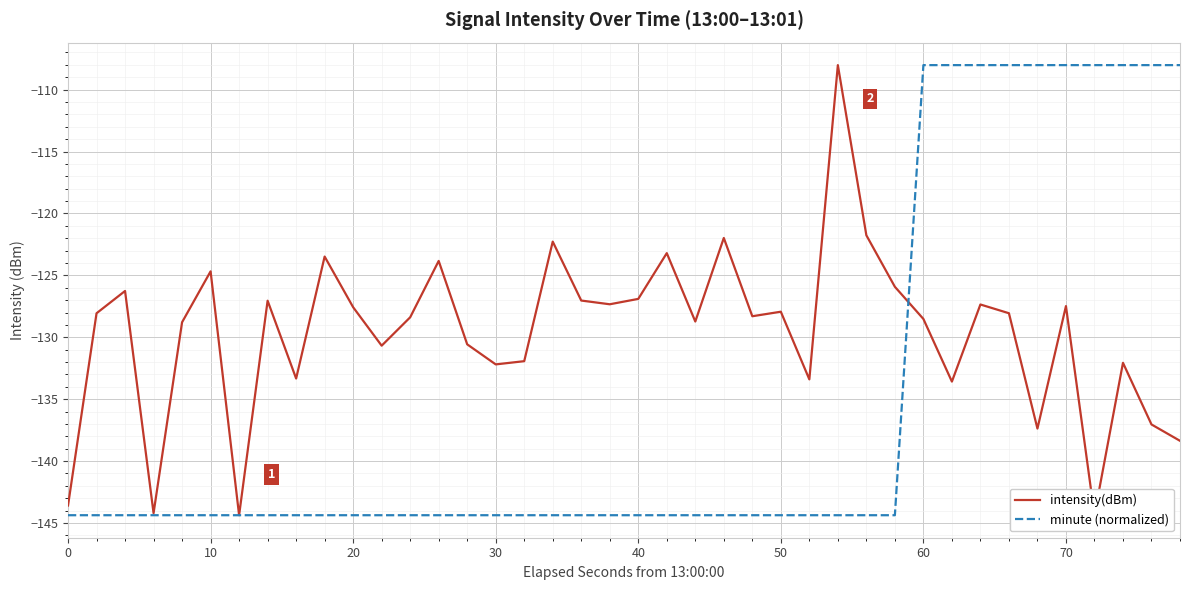

True or false: minute (normalized) and intensity(dBm) intersect in this chart.

True